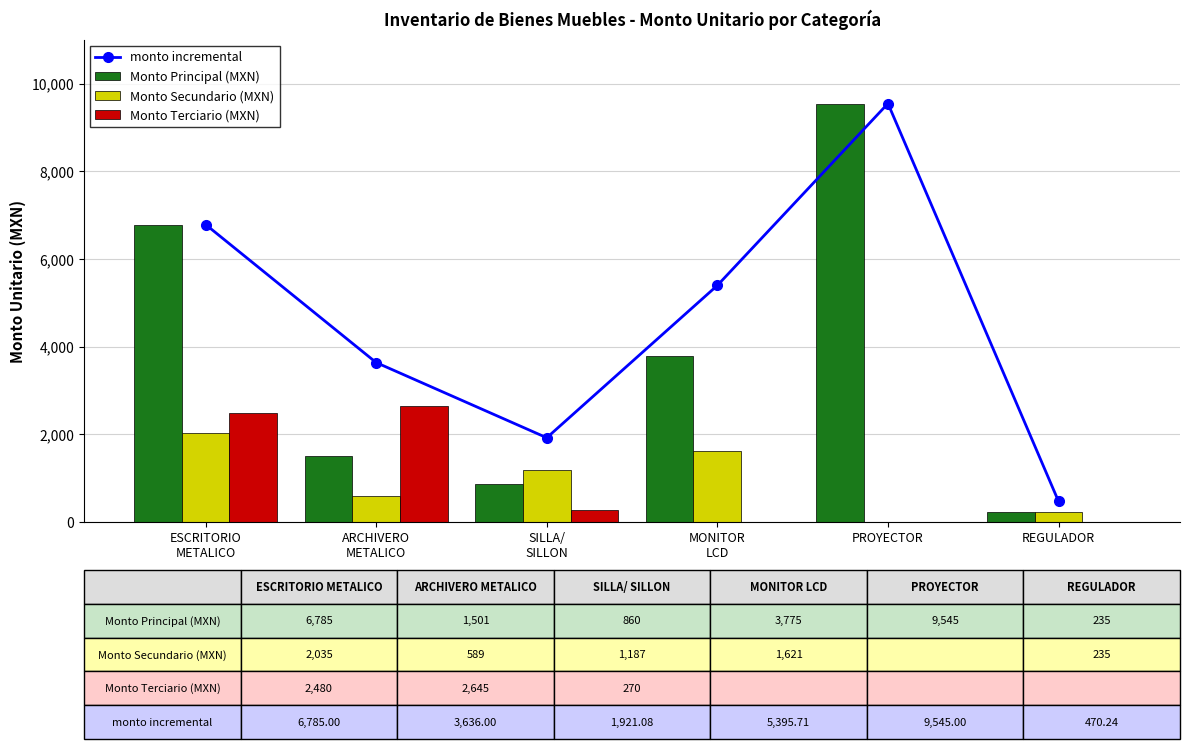

Which series changed the most between SILLA/
SILLON and PROYECTOR?

Monto Principal (MXN)